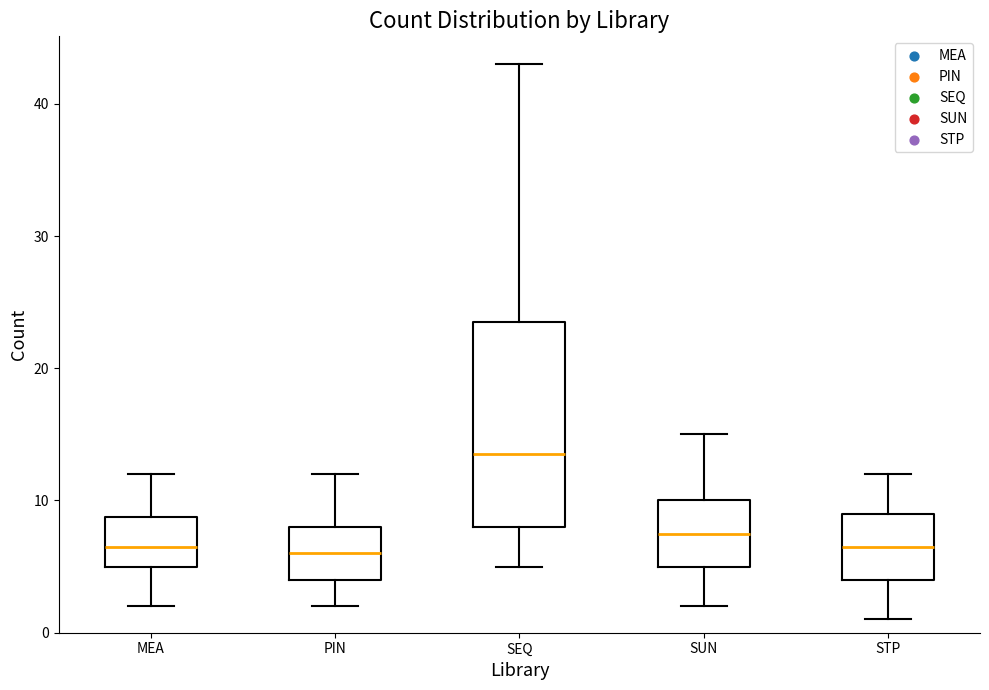

Reading left to right, read every box against the y-axis: the position of its median line, the range the box covers, and the ends of its whiskers. The values are not printed on the chart, so give them approximately, as read against the axis.

MEA: median 7, box 5 to 9, whiskers 2 to 12
PIN: median 6, box 4 to 8, whiskers 2 to 12
SEQ: median 14, box 8 to 24, whiskers 5 to 43
SUN: median 8, box 5 to 10, whiskers 2 to 15
STP: median 7, box 4 to 9, whiskers 1 to 12